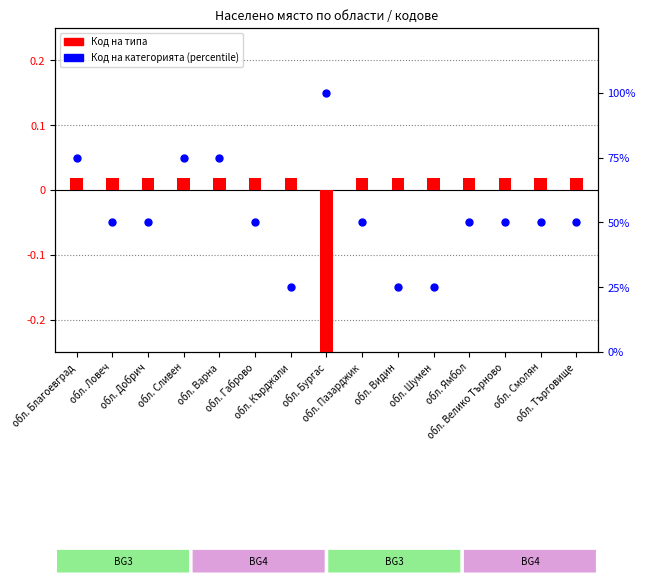

Which series has the largest Y range (max minus min)?

Код на категорията (percentile)